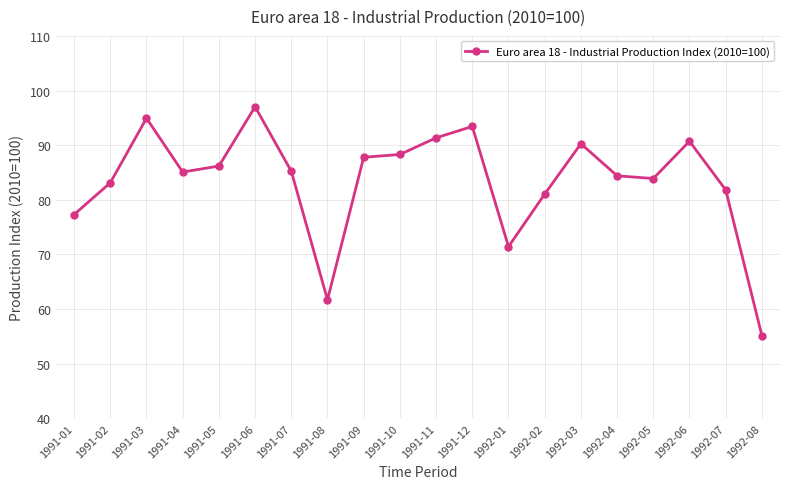

What is the greatest value displayed?

97.0